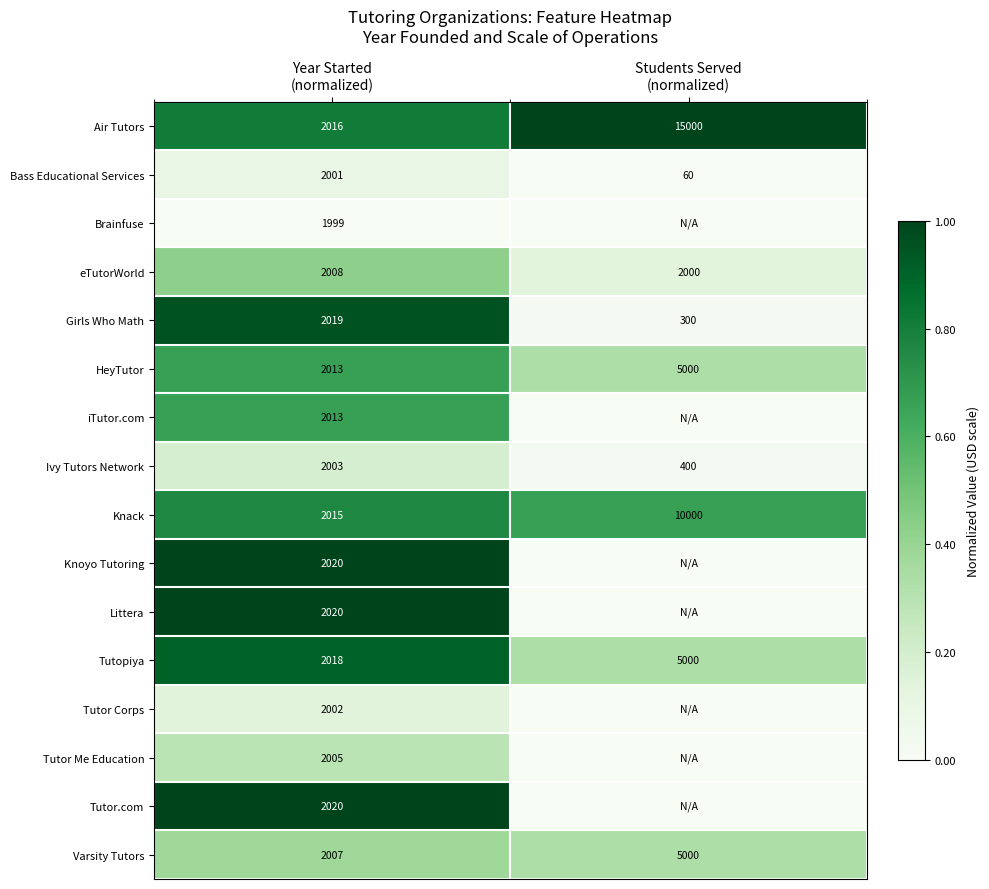

What is the difference between the maximum and minimum values in the Varsity Tutors series?

2993